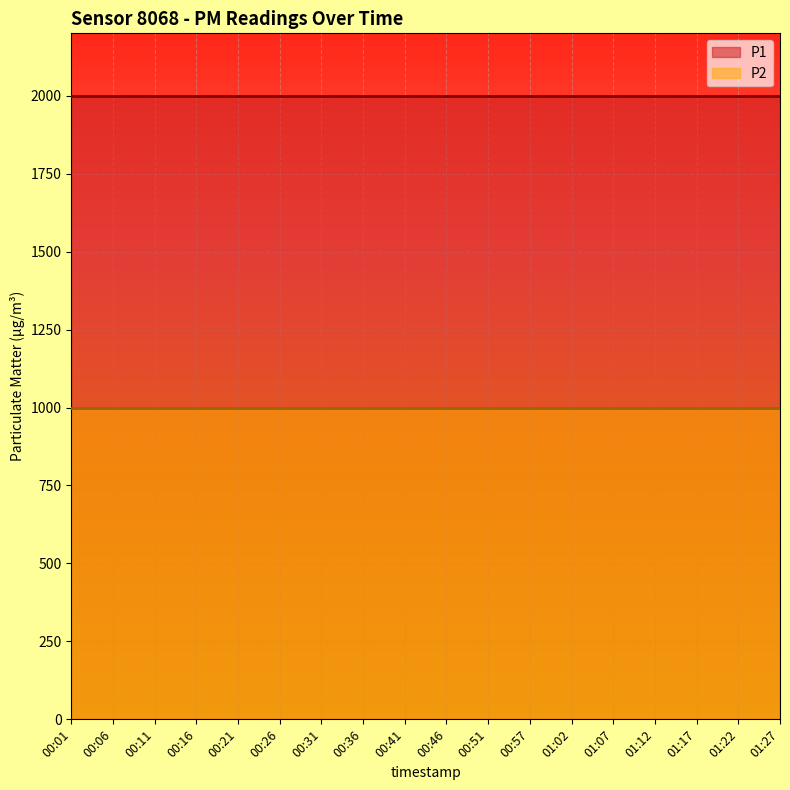

True or false: P1 and P2 intersect in this chart.

False